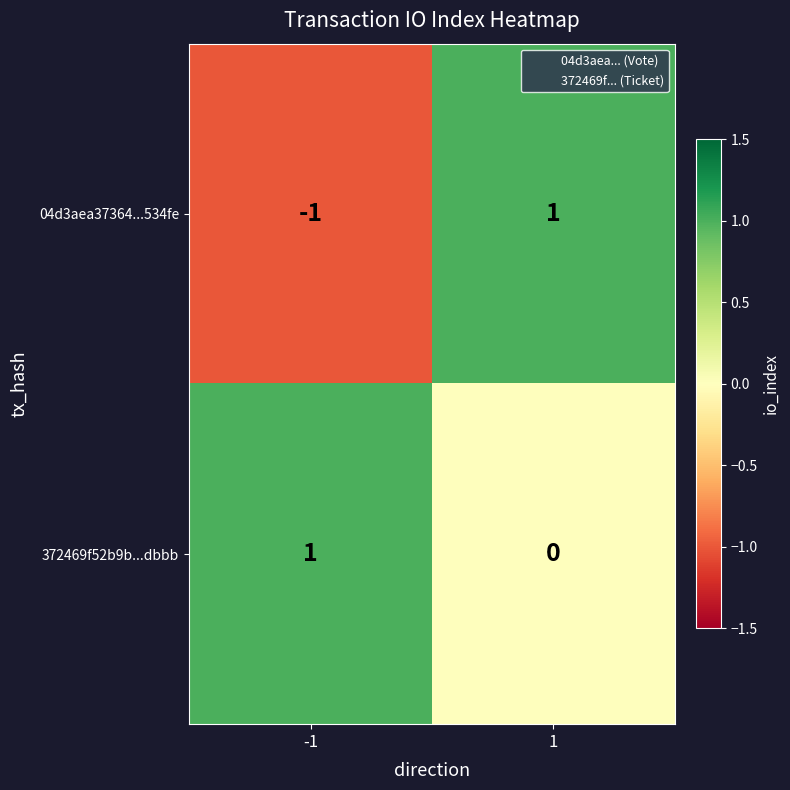

Count the number of categories in the chart.

2